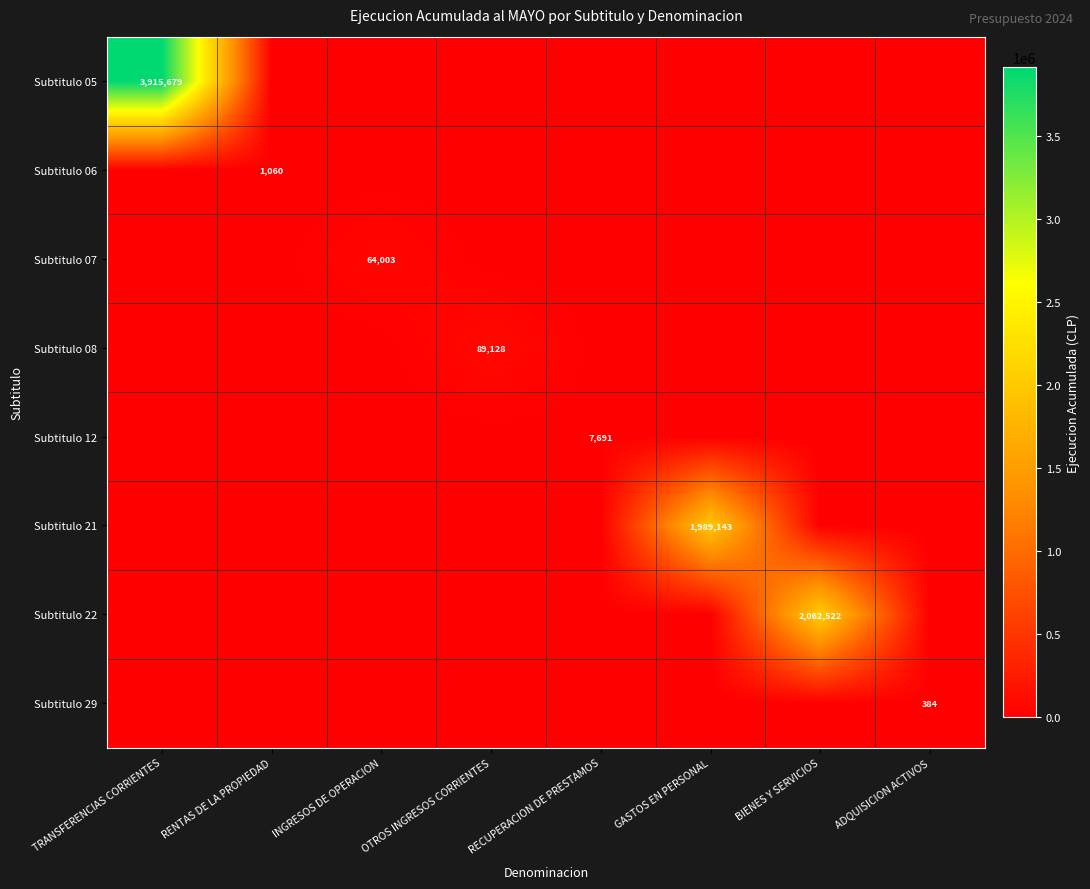

What is the total value across all series at RENTAS DE LA PROPIEDAD?

1060